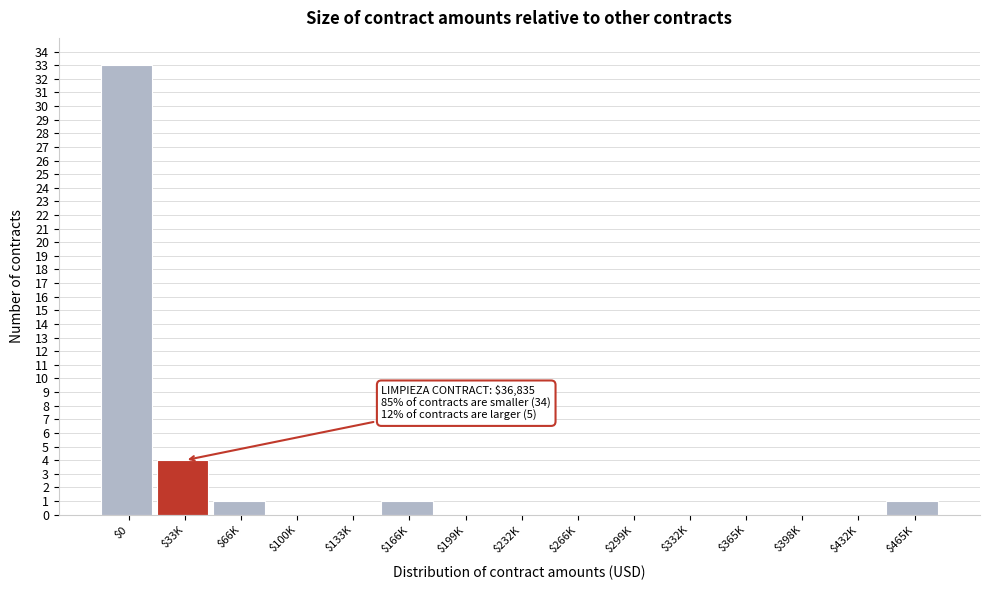

At which label is the value closest to 16?

$33K